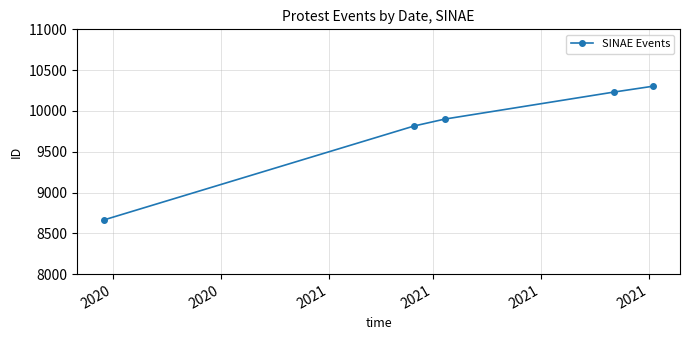

What is the difference between the maximum and minimum values?

1636